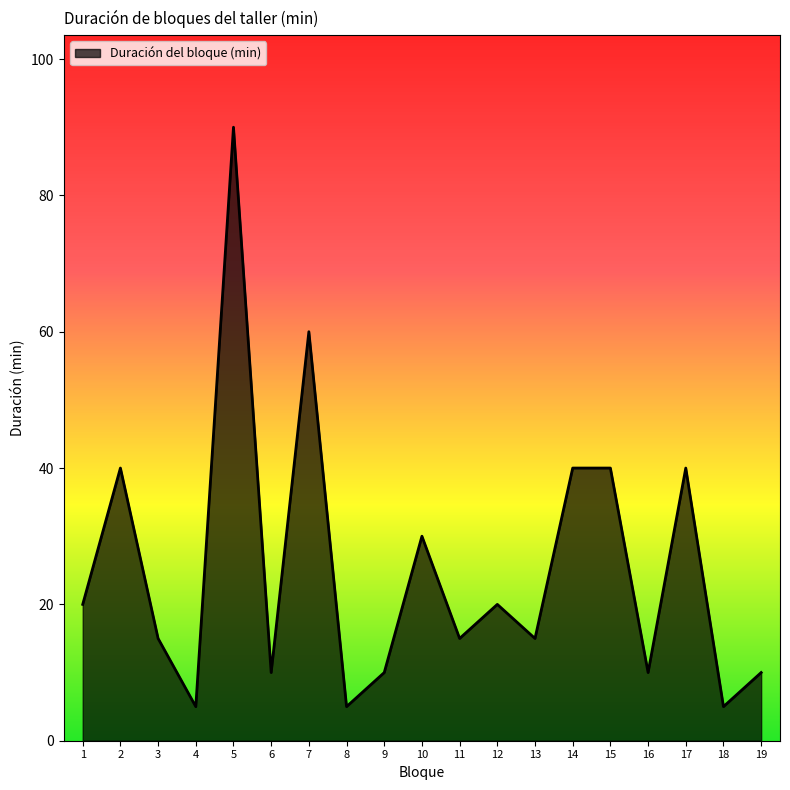

Is it true that the value at 13 is 15?

True